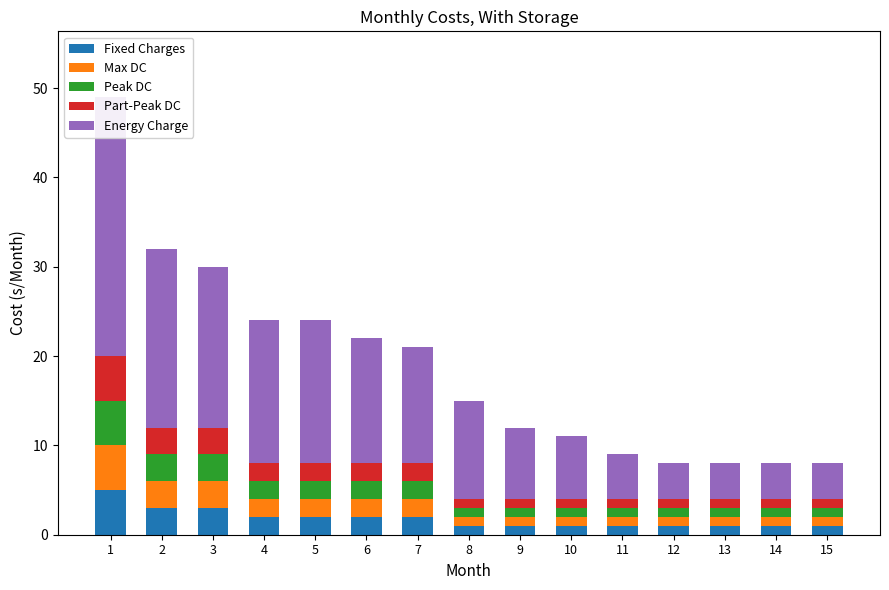

Which series has the largest total across all categories?

Energy Charge